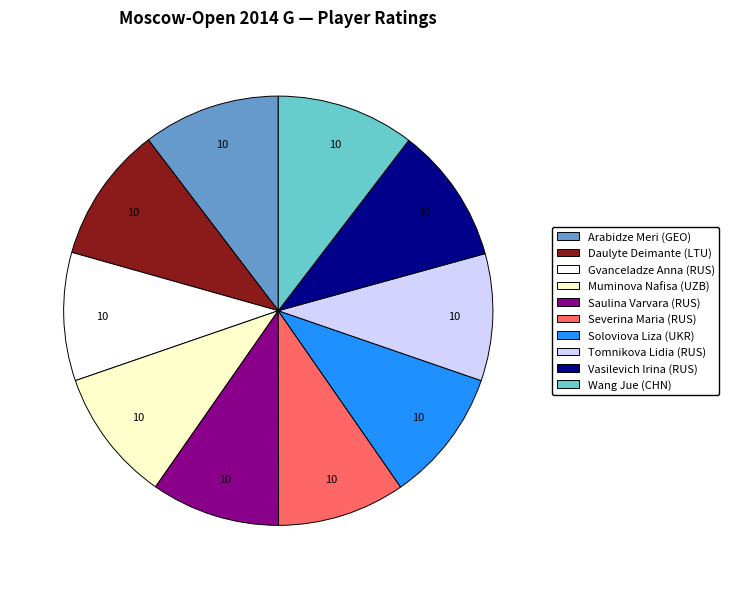

Combined, do Tomnikova Lidia (RUS) and Muminova Nafisa (UZB) account for over 50%?

No